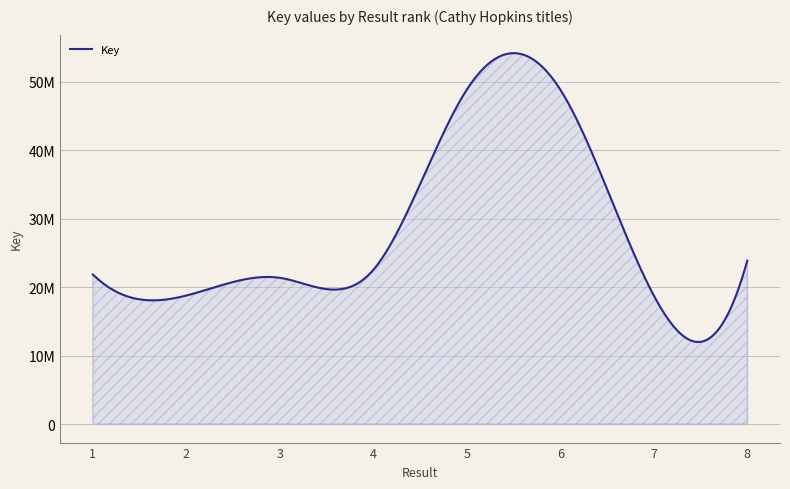

Does the chart have visible grid lines?

Yes